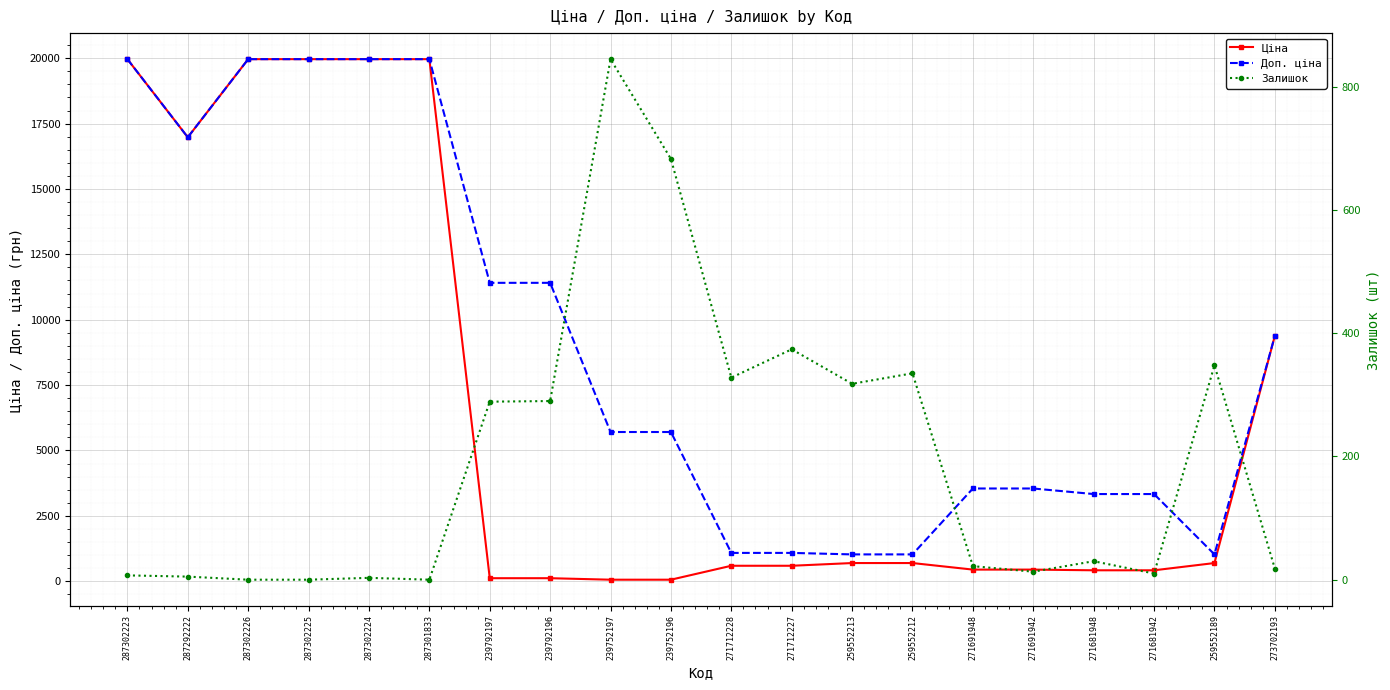

What is the label of the 16th point from the left?

271691942